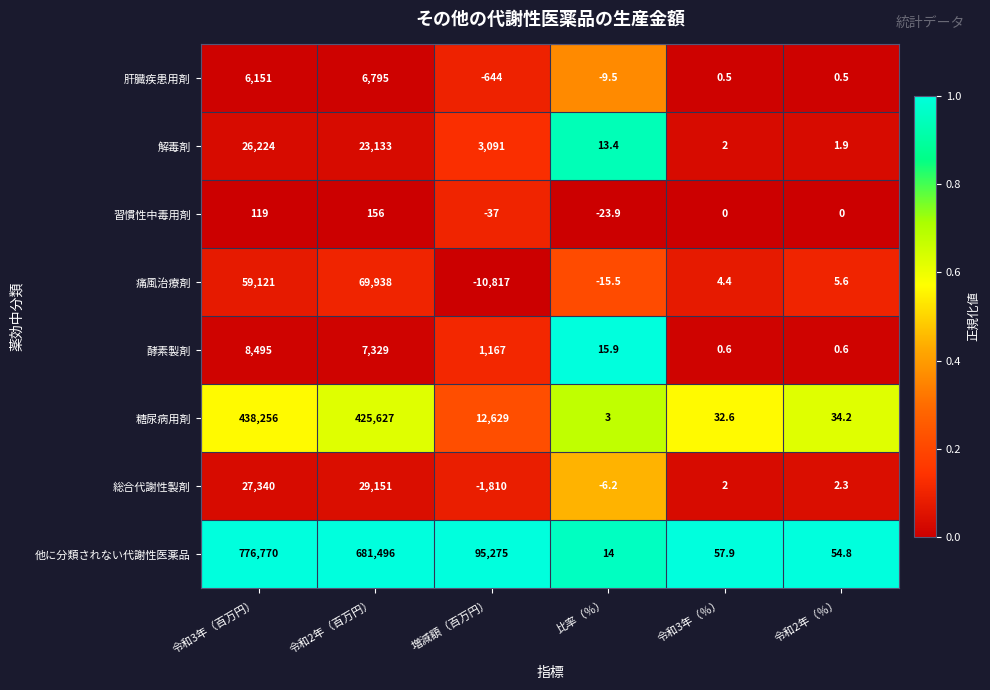

Which series has the largest total across all categories?

他に分類されない代謝性医薬品